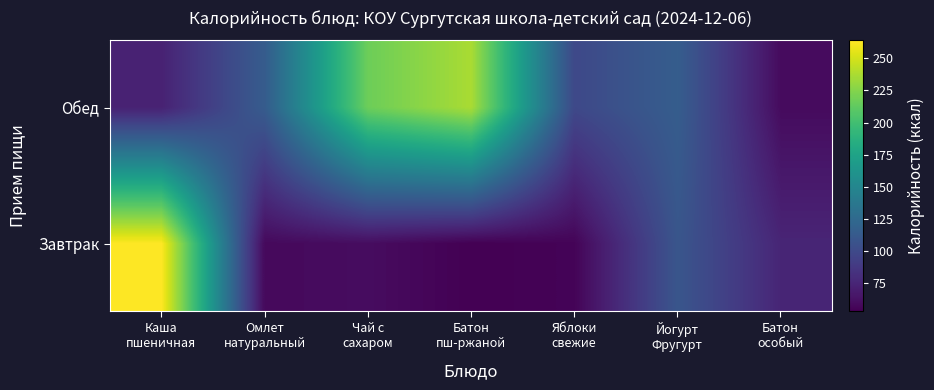

What is the spread (max minus min) of values at Чай с
сахаром?

157